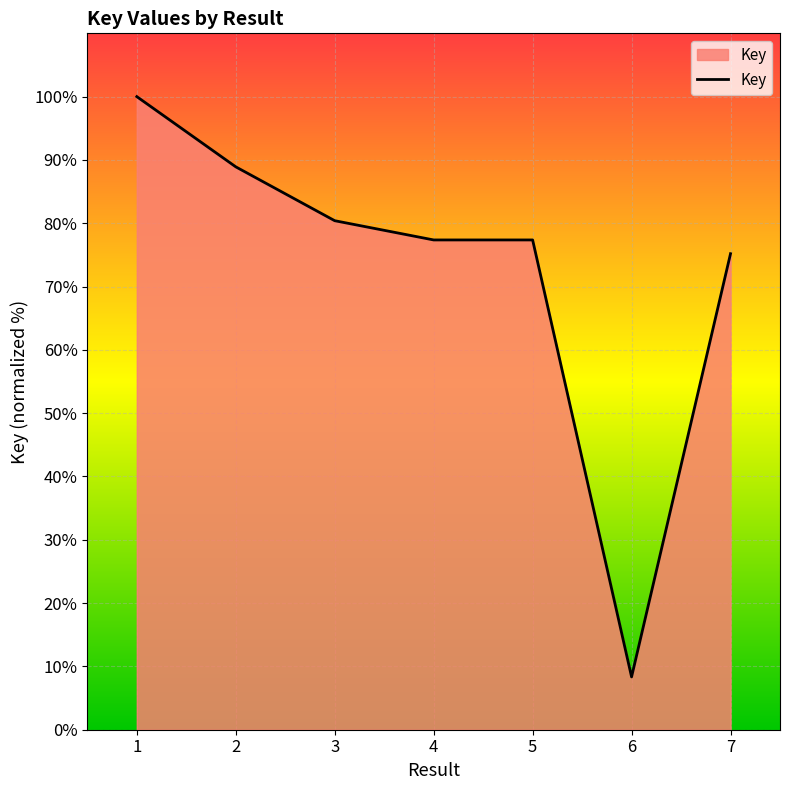

What is the sum of all values?

507.6